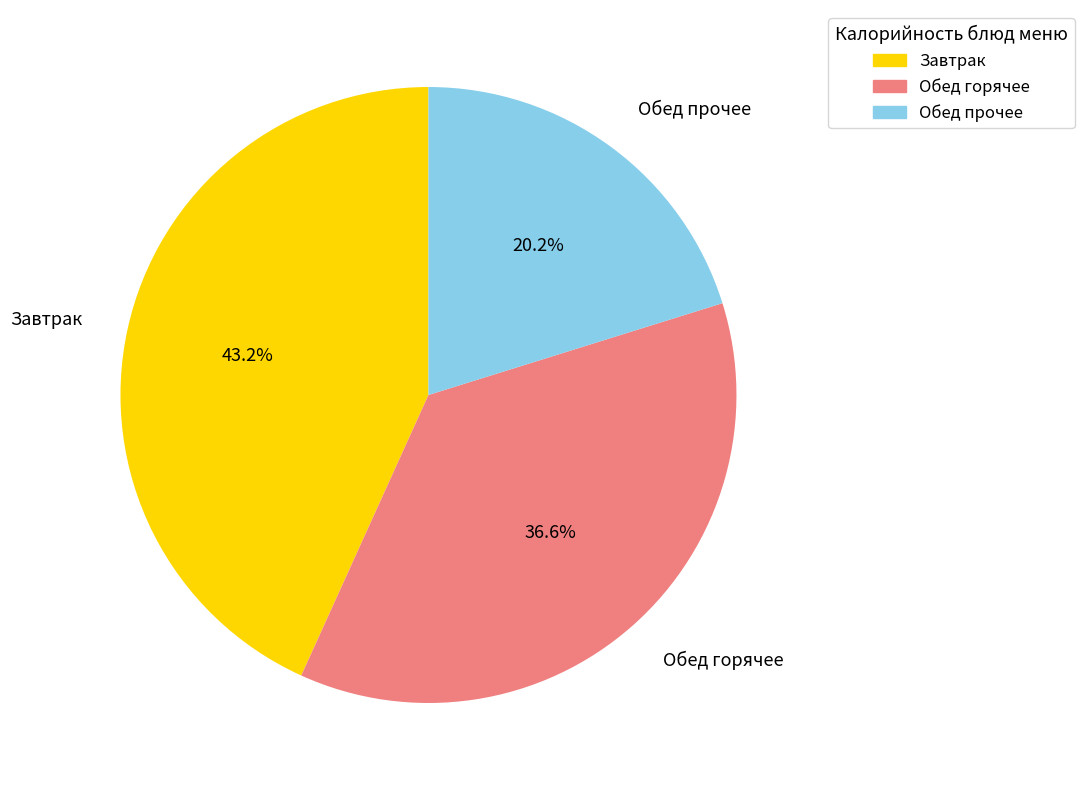

To the nearest percent, what is the difference between the largest and smallest slice percentages?

23%